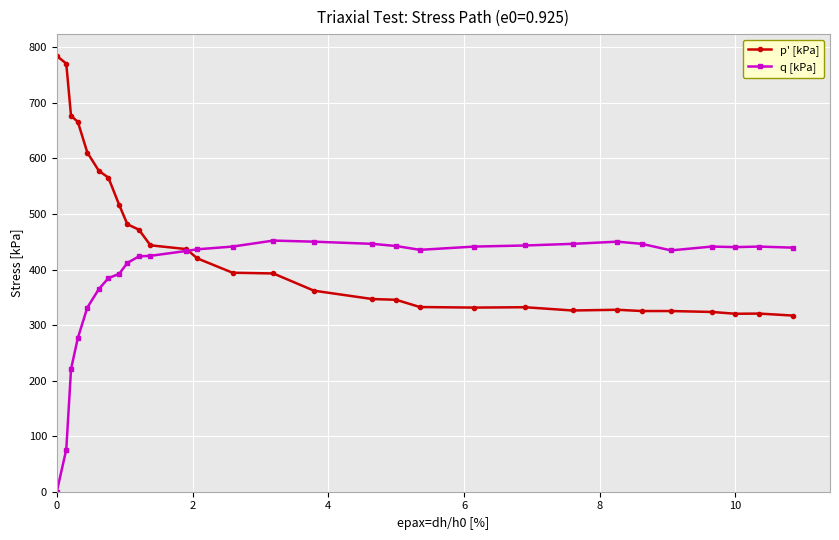

In q [kPa], how many points are lower than both neighbors (excluding endpoints)?

3